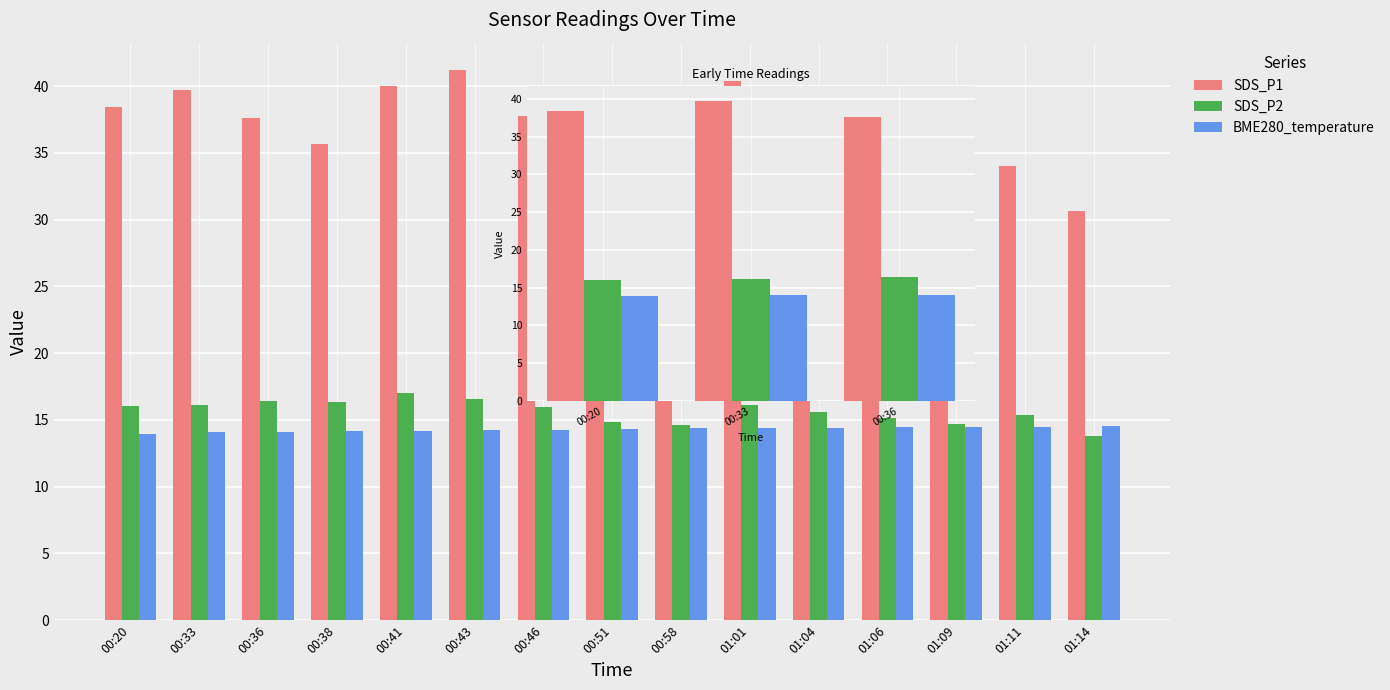

What is the smallest value displayed?

13.9